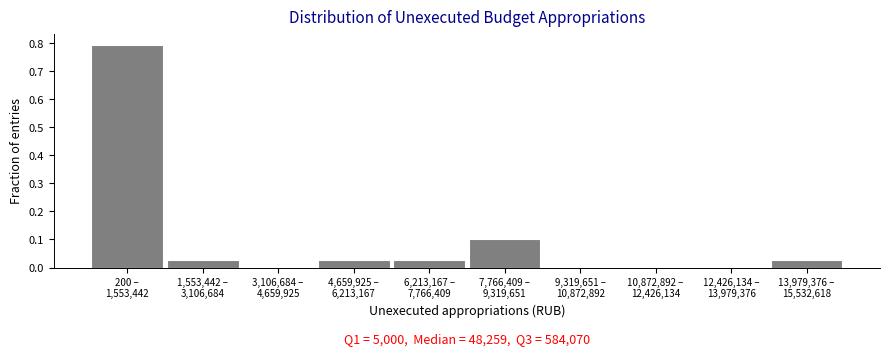

What is the sum of all values?

1.0